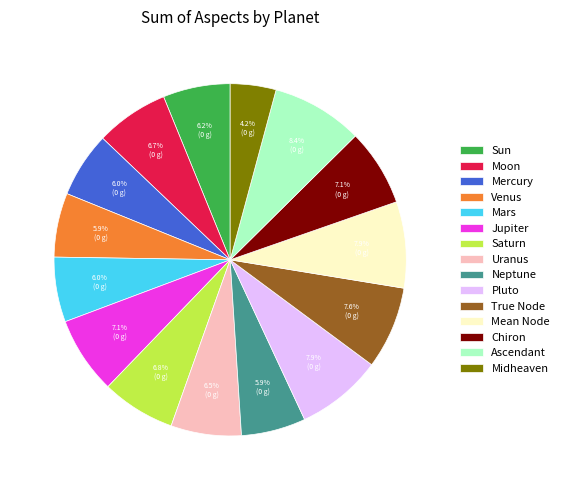

Combined, do Chiron and Venus account for over 50%?

No